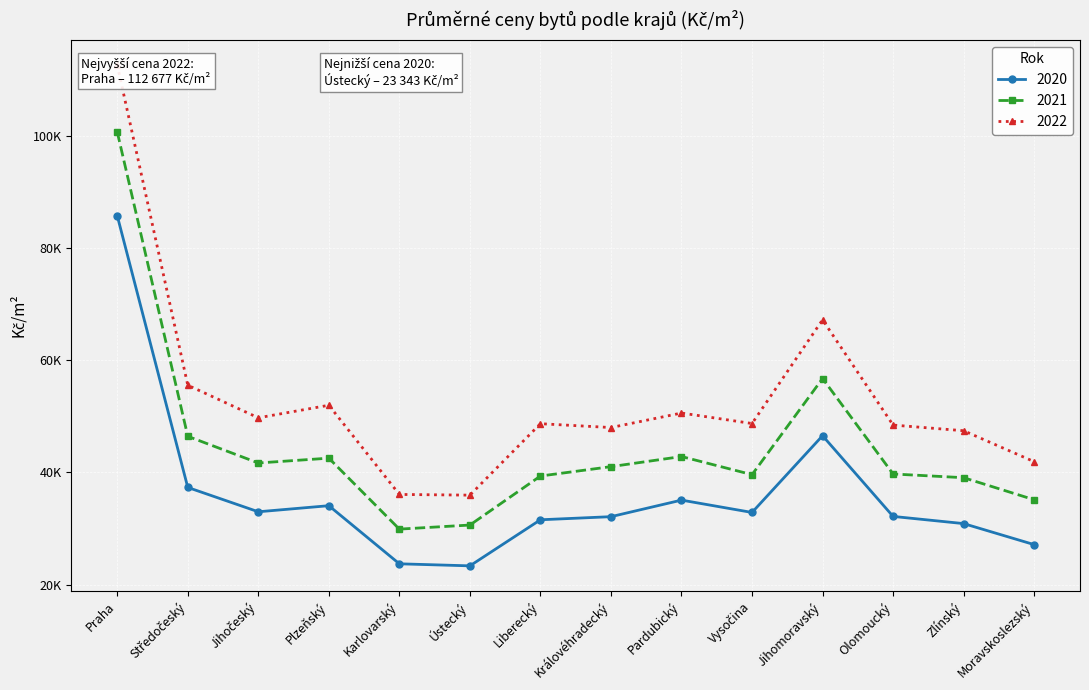

True or false: 2020 and 2021 cross at least once.

False